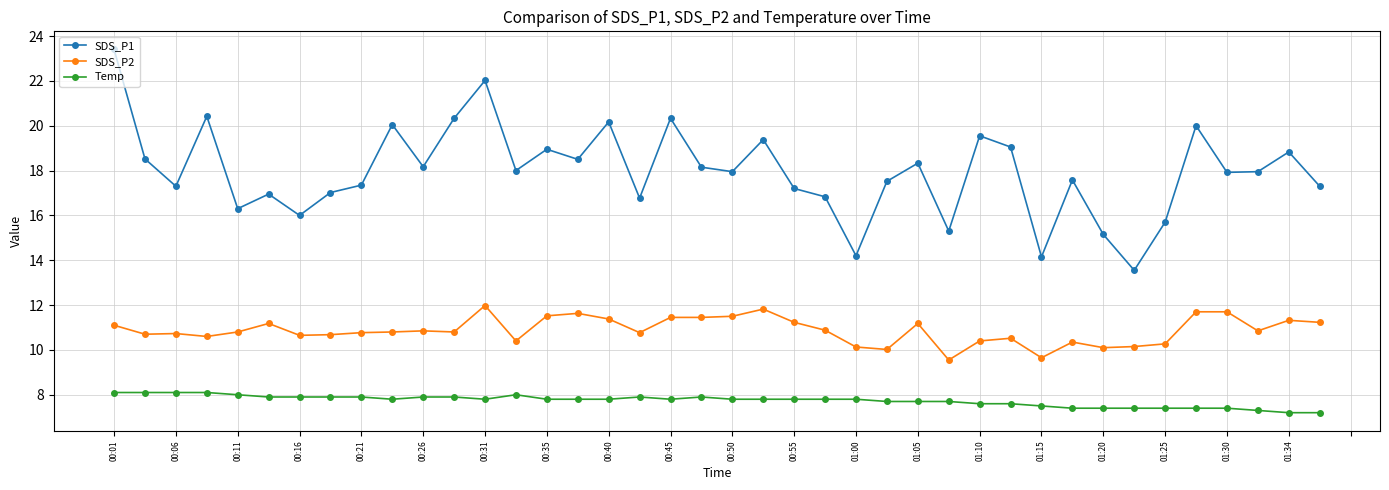

True or false: SDS_P1 has more than 1 interior local peaks.

True